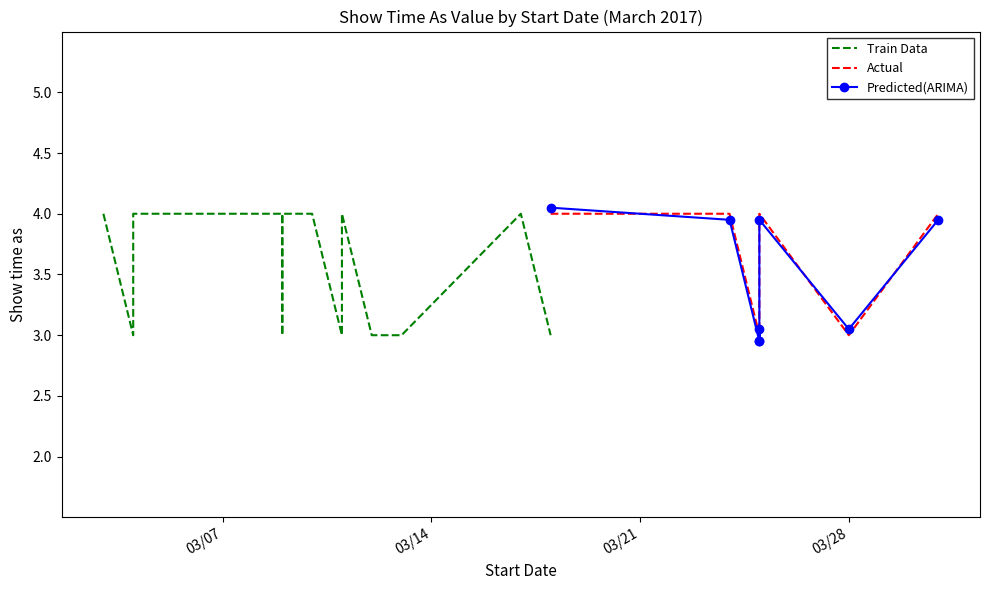

True or false: Actual has more than 0 points higher than both neighbors.

True